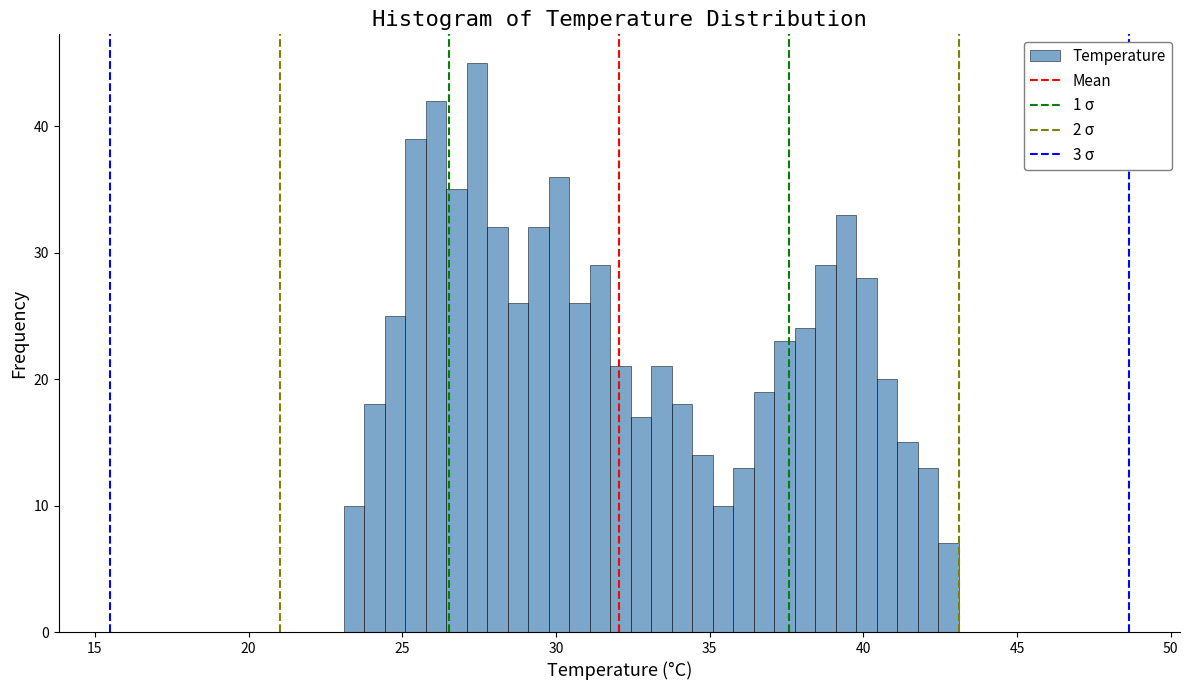

Read against the x-axis, roughly where is the centre of the tallest bar?

27.5